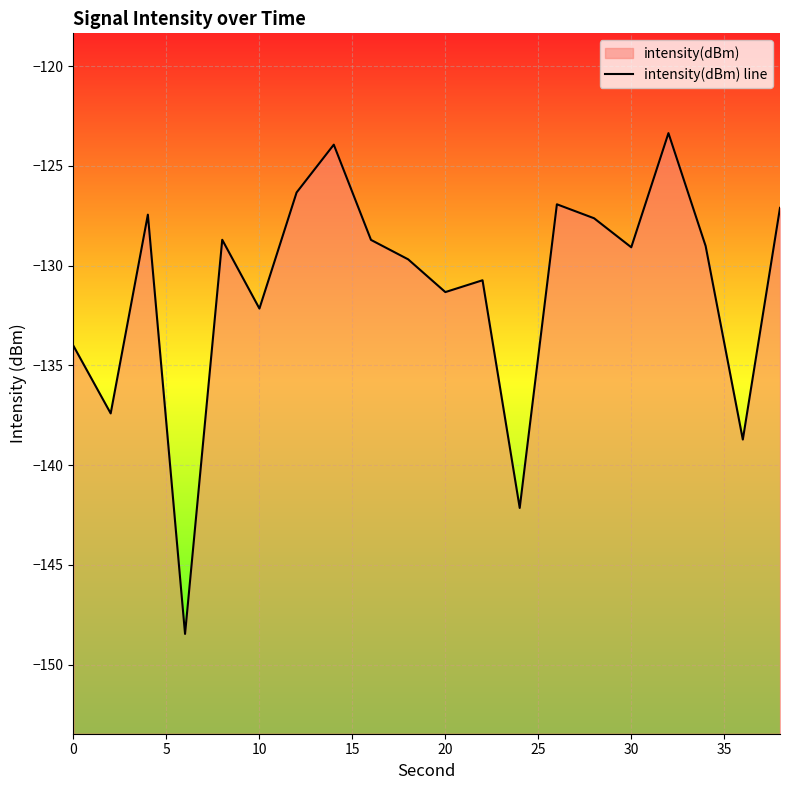

How many lines are shown in the chart?

1